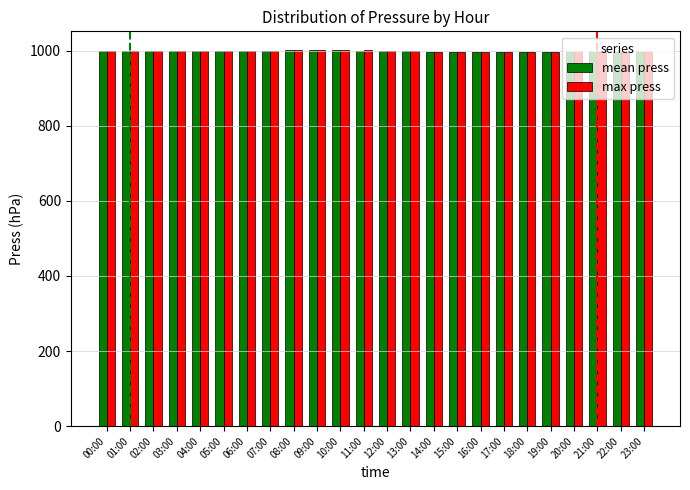

The value of max press at 06:00 is 999.2. True or false?

True